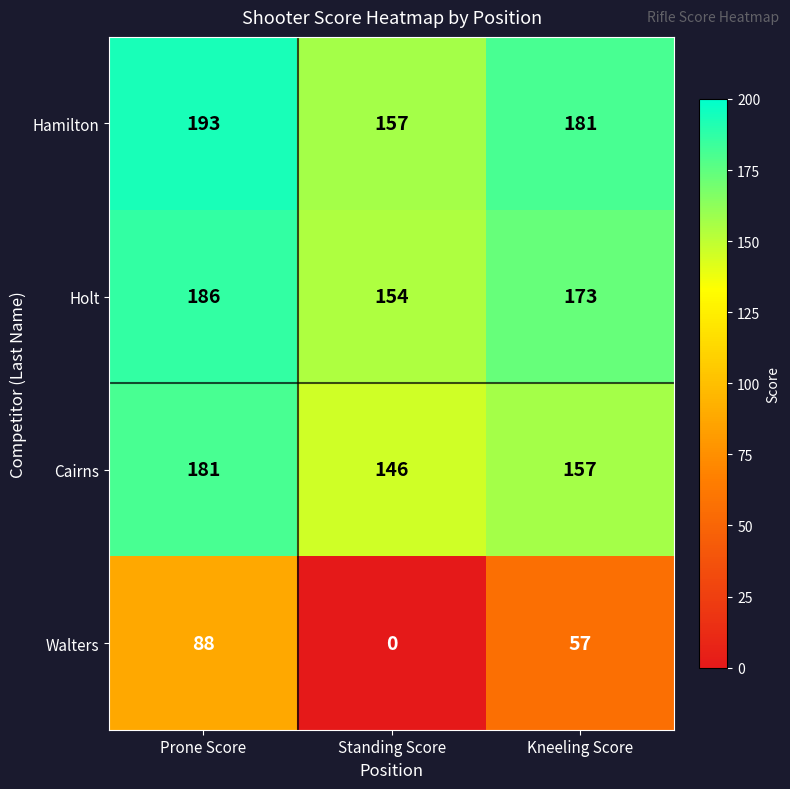

At Prone Score, list the series in order from smallest to largest.

Walters, Cairns, Holt, Hamilton